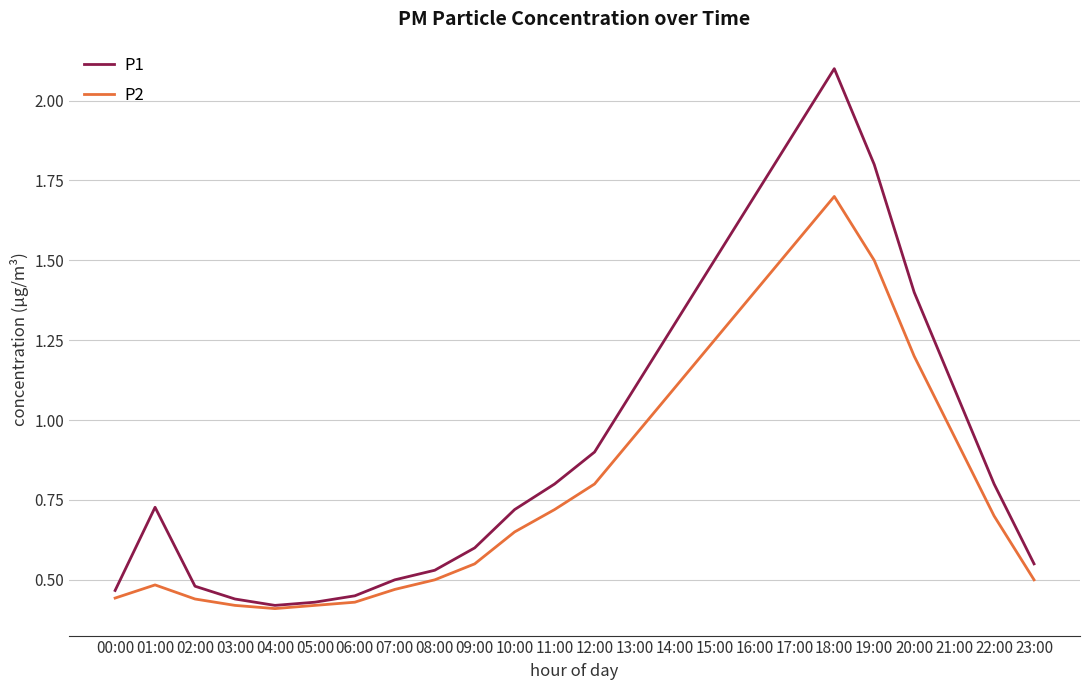

Between 07:00 and 16:00, which series saw the biggest shift?

P1